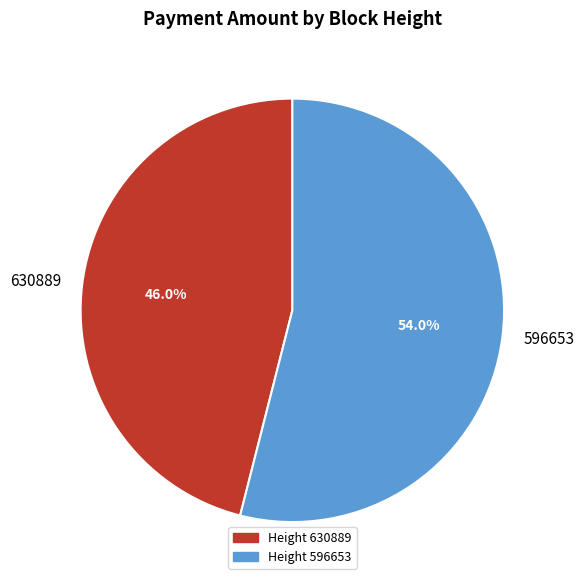

To the nearest percent, what is the average slice percentage?

50%